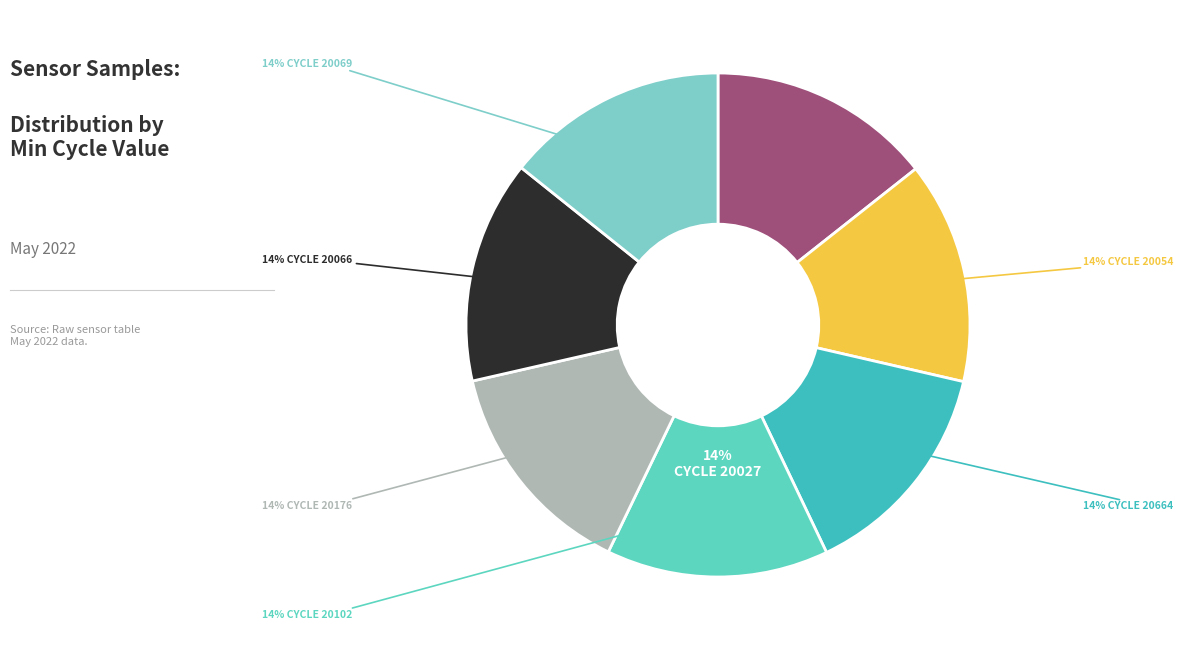

Count the number of slices in the pie.

7